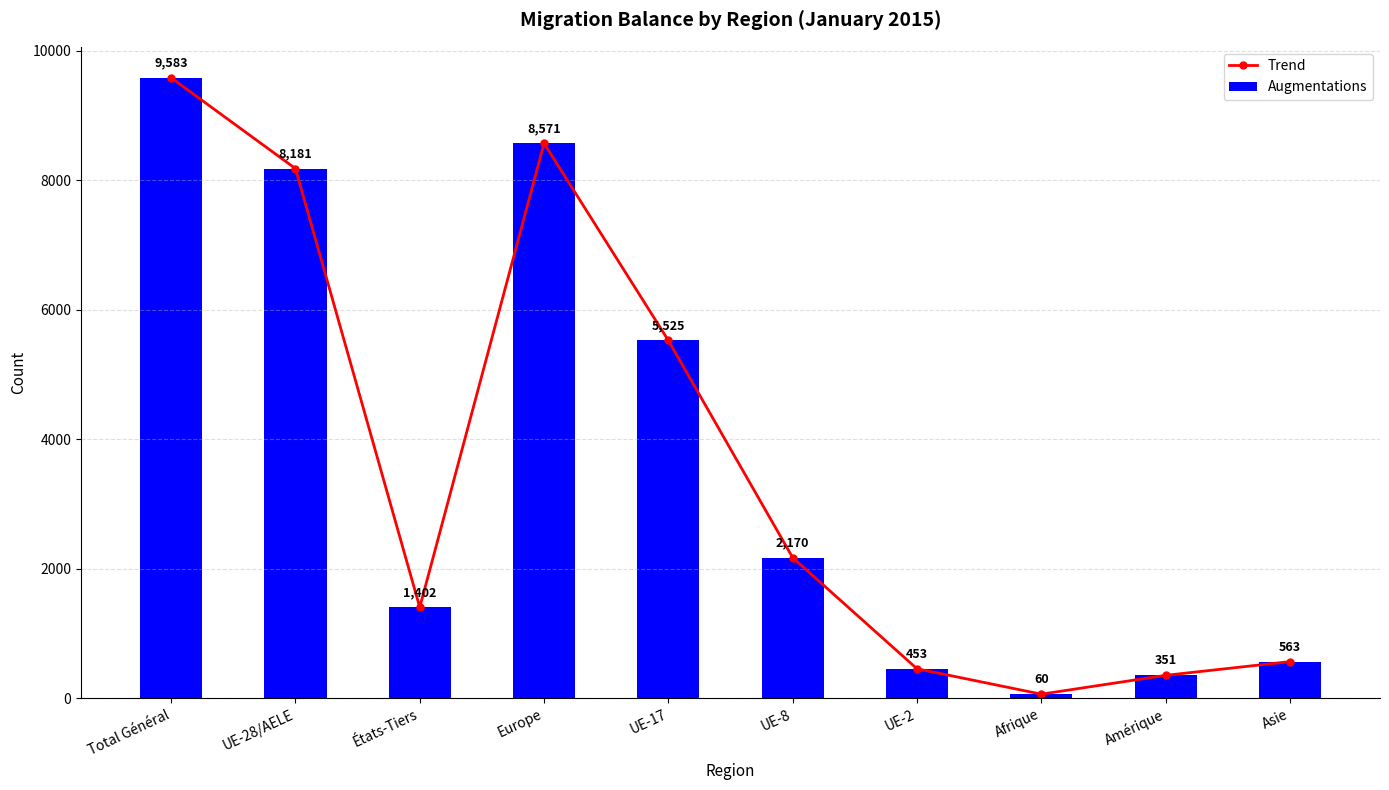

What is the sum of all Augmentations values?

36859